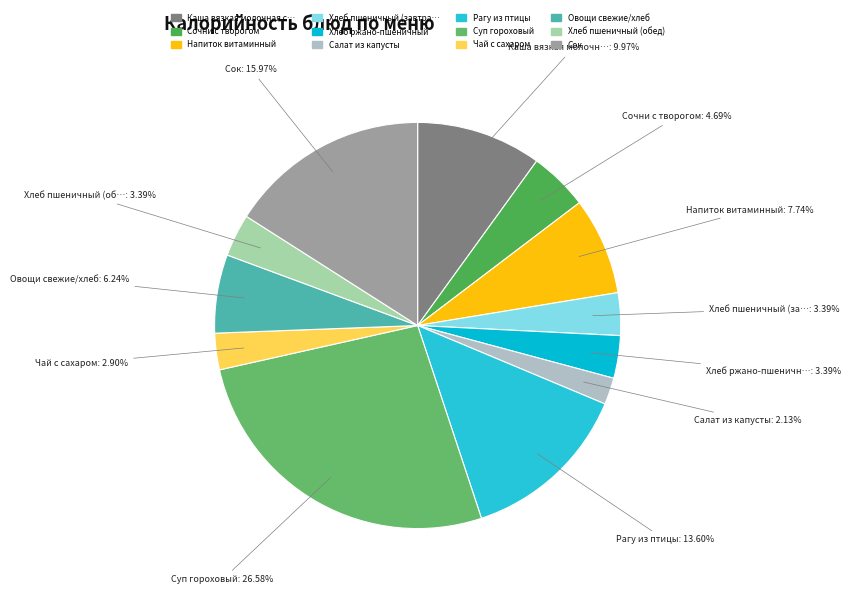

What is the smallest slice in the pie chart?

Салат из капусты